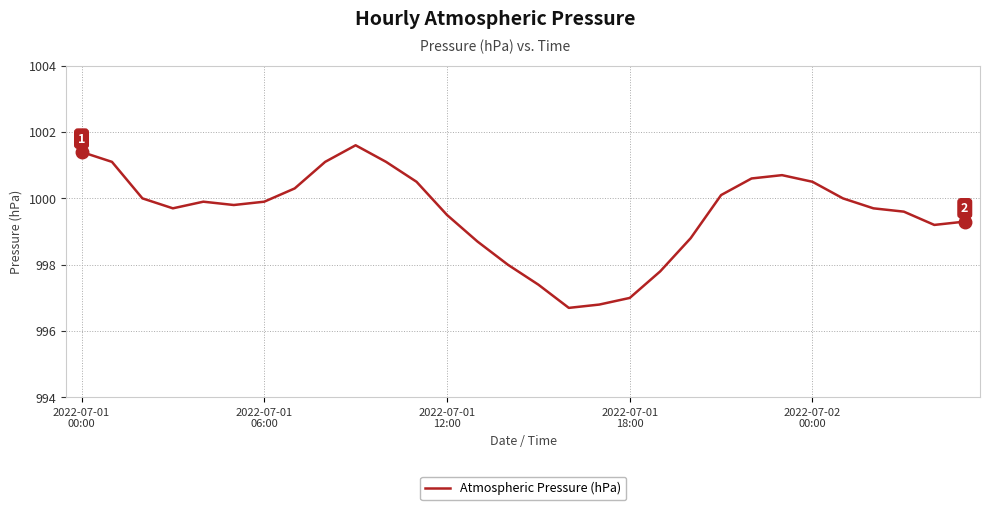

What is the minimum value shown in the chart?

996.7